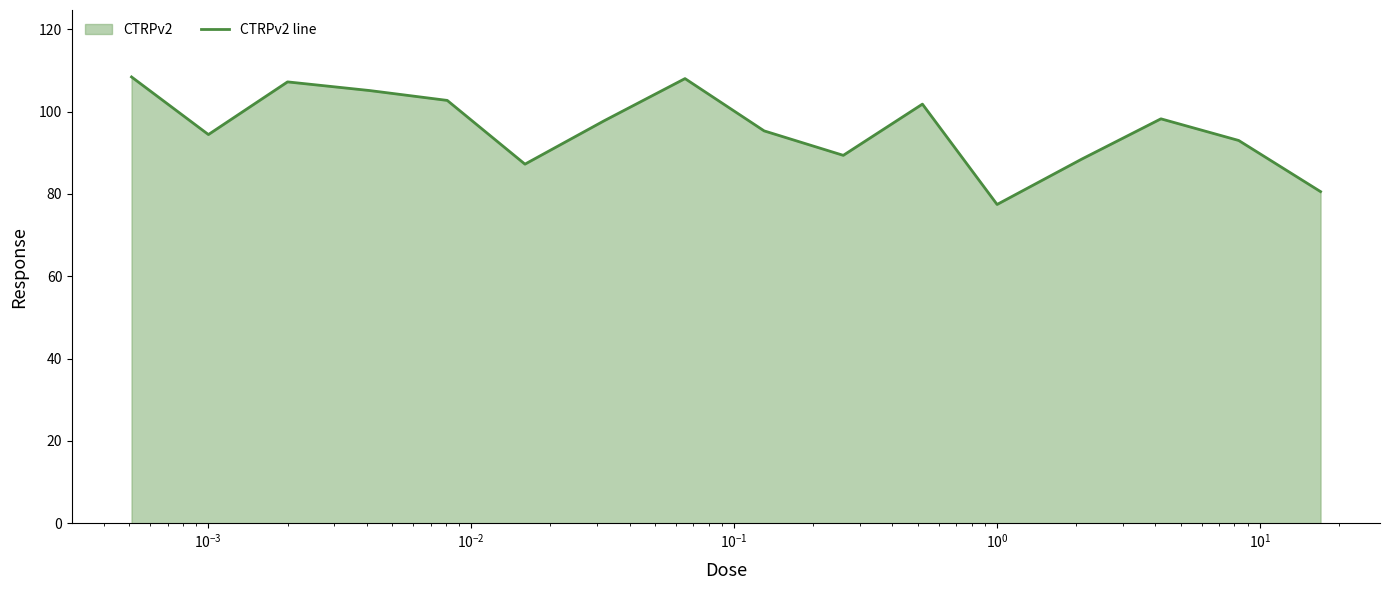

What is the maximum value shown in the chart?

108.4